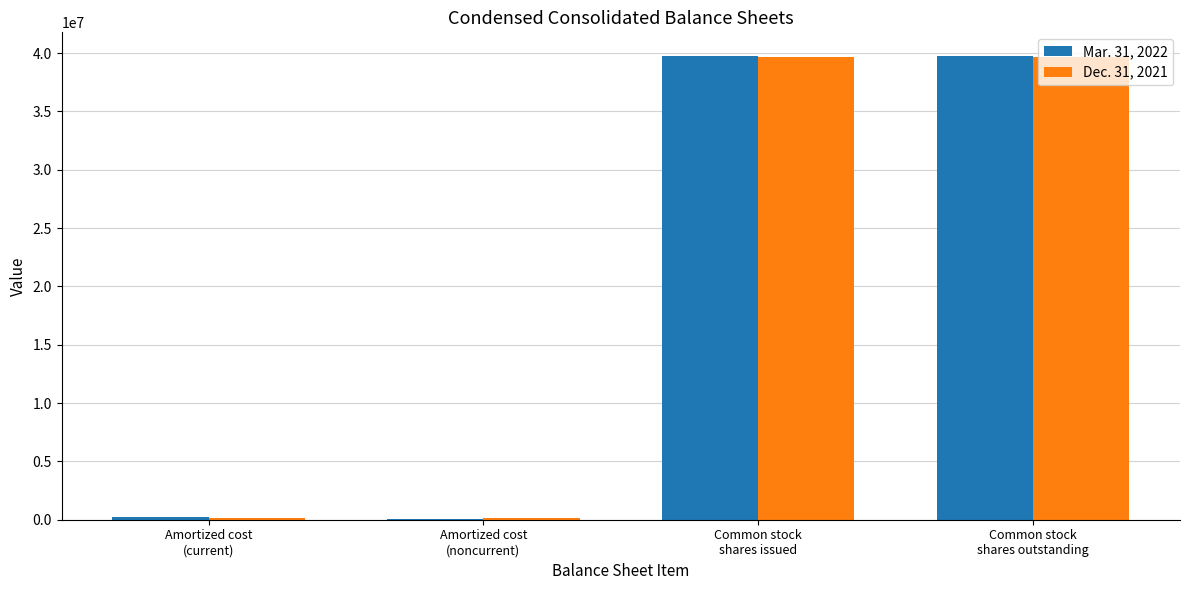

How many groups of bars are there?

4